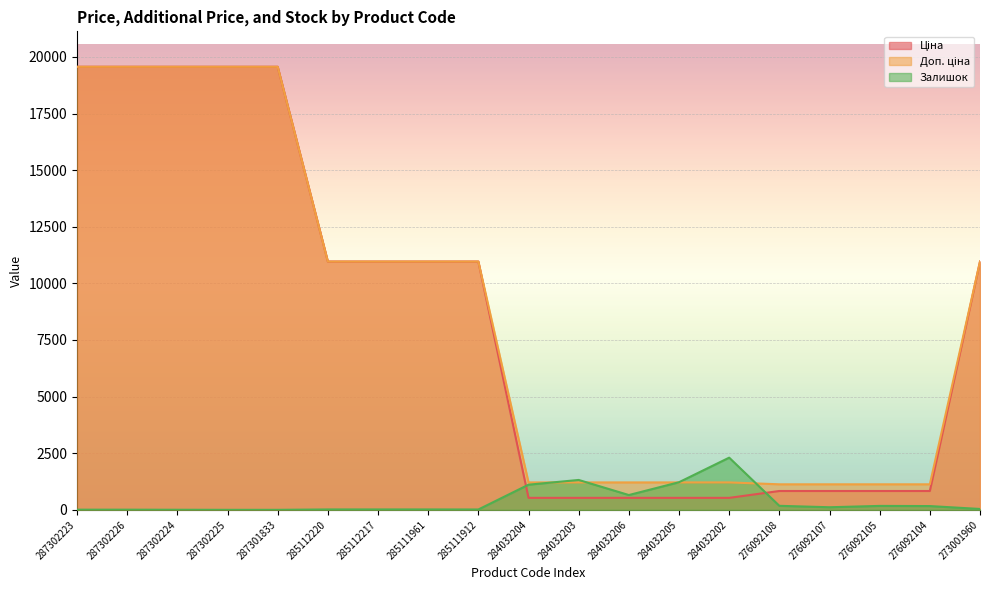

Which category has the lowest value in the Залишок series?

287302225